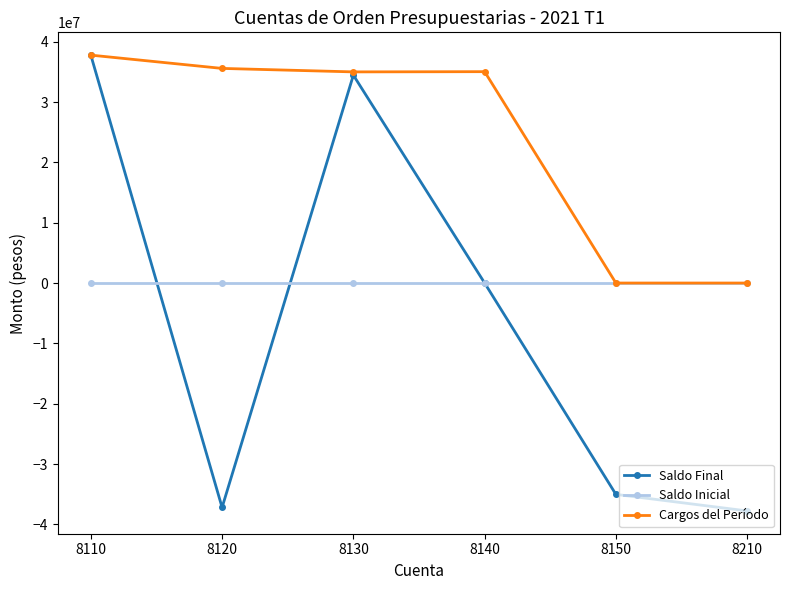

Is it true that Cargos del Período equals 11729108.6 at 8130?

False